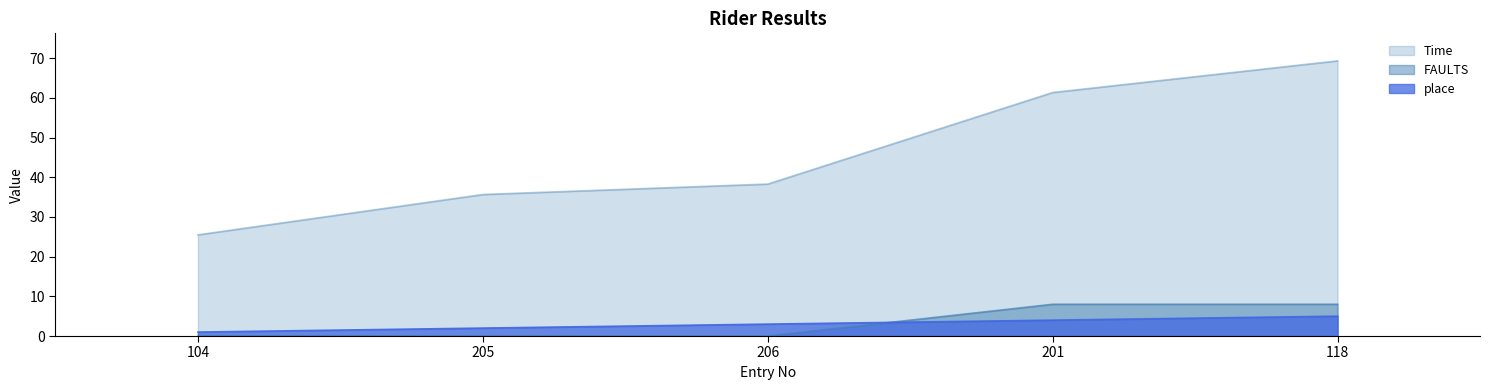

What is the sum of all FAULTS values?

16.0